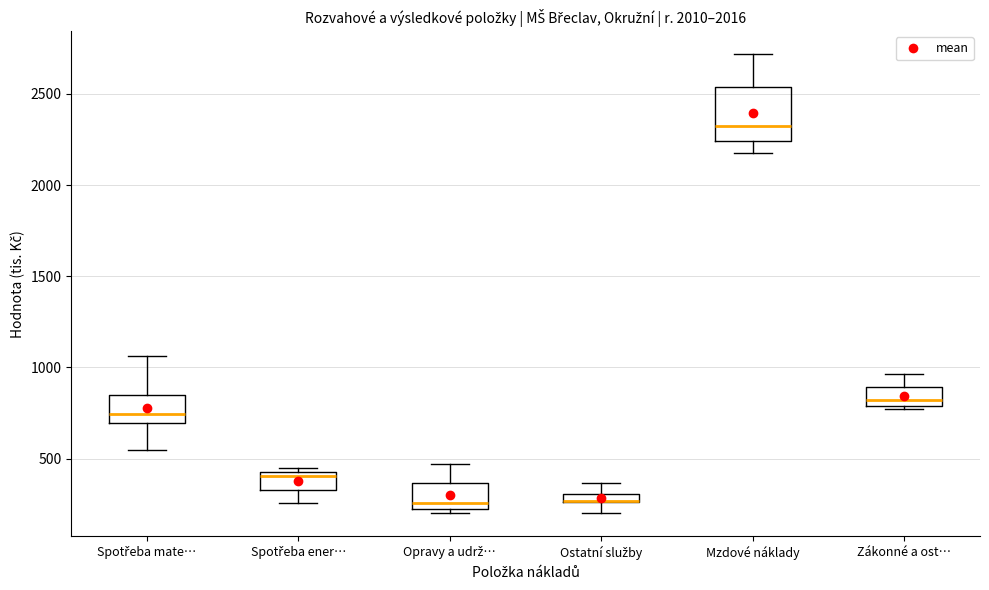

Where is the upper edge of the box for Zákonné a ost… on the y-axis? The values are not printed on the chart, so give them approximately, as read against the axis.

900